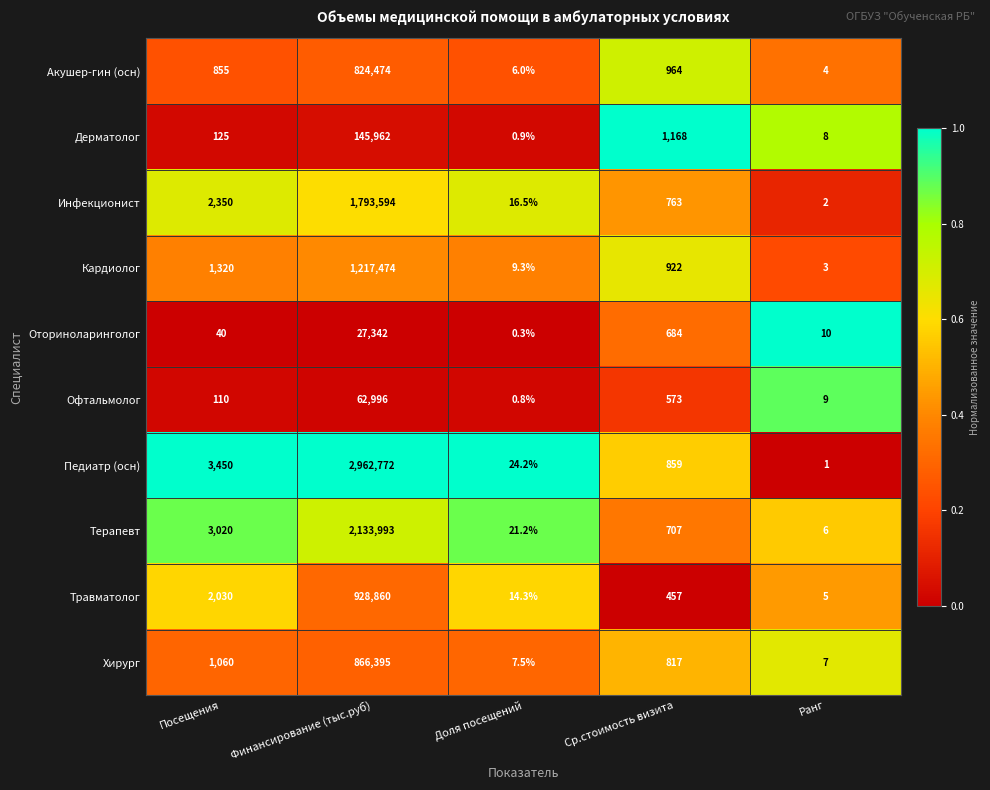

What is the total value across all series at Доля посещений?

101.0